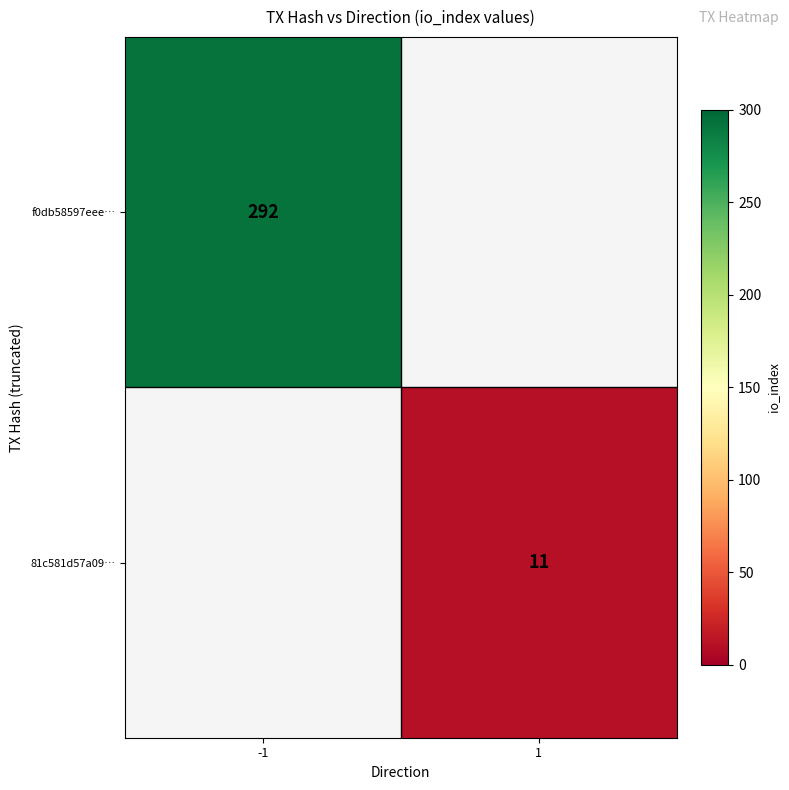

Which has a higher value, 1 or -1?

-1